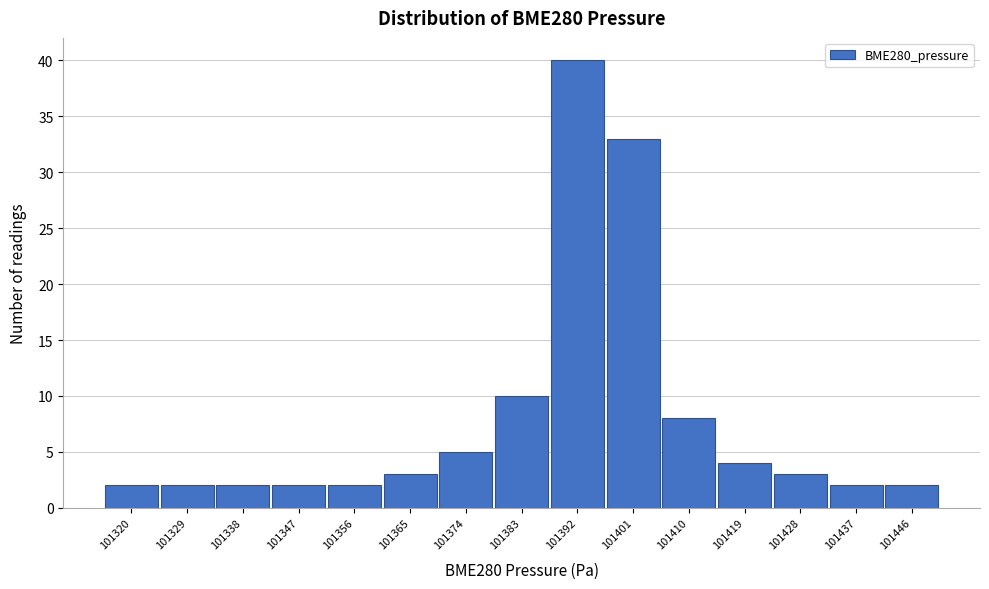

Reading left to right, extract all data points from this chart.

101320=2	101329=2	101338=2	101347=2	101356=2	101365=3	101374=5	101383=10	101392=40	101401=33	101410=8	101419=4	101428=3	101437=2	101446=2